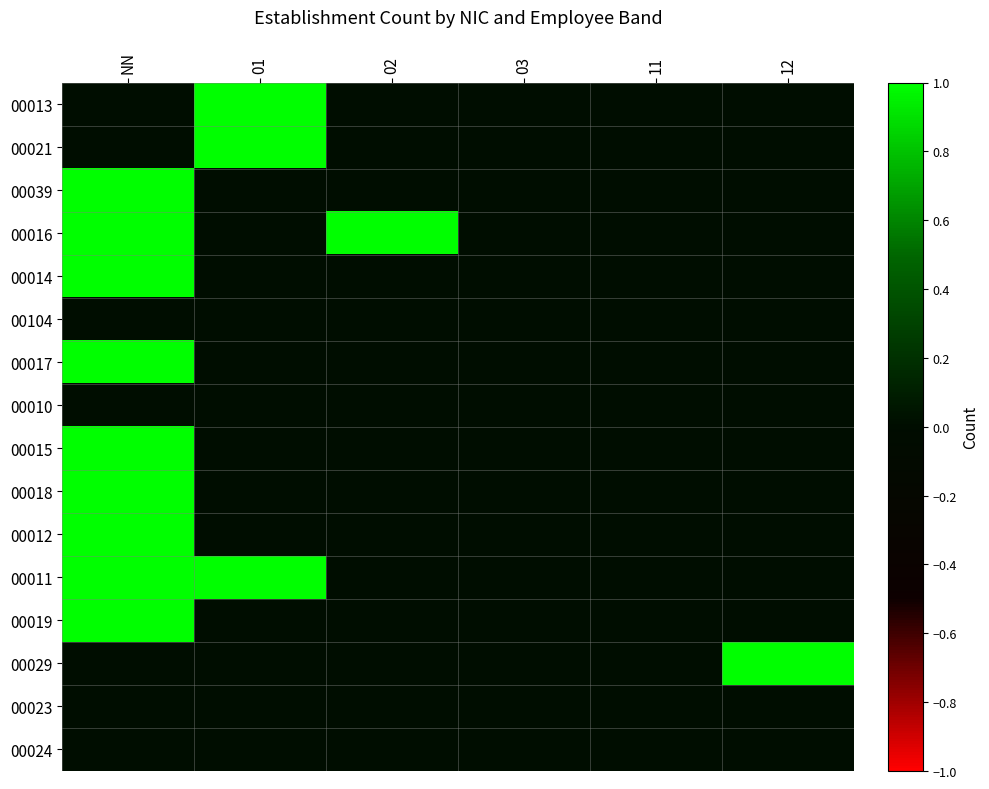

Which has a higher value, 01 or 03?

01